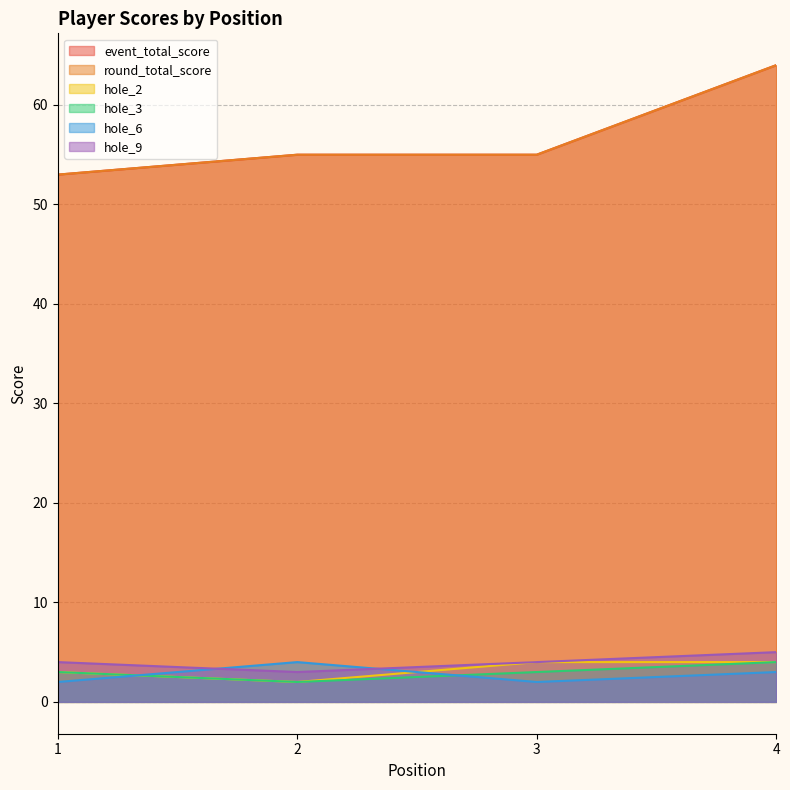

List the labels in order of event_total_score value, smallest first.

1, 2, 3, 4